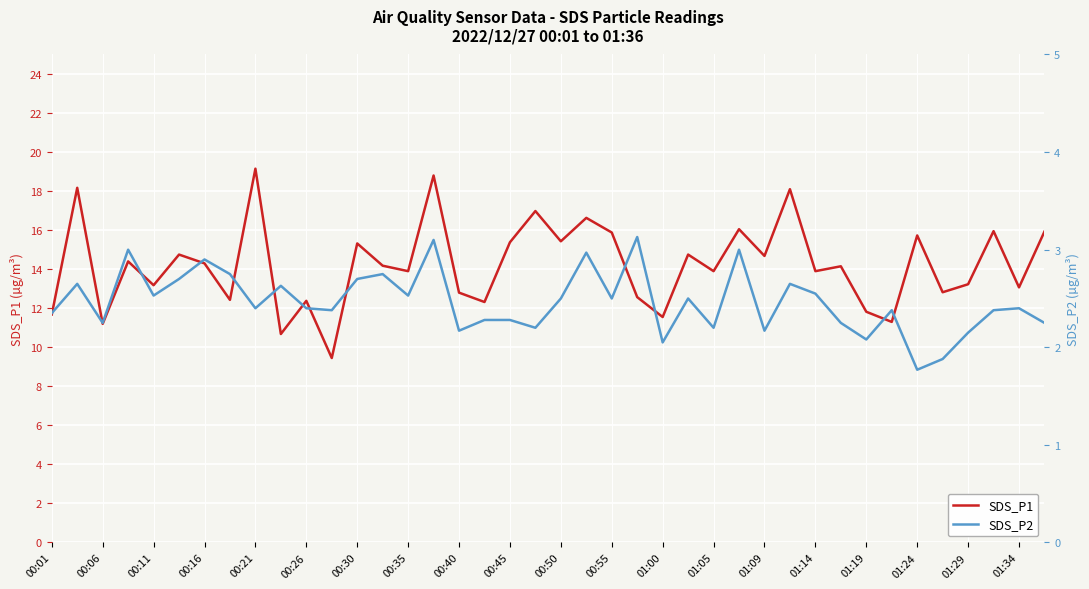

The value of SDS_P1 at 00:01 is 4.3. True or false?

False